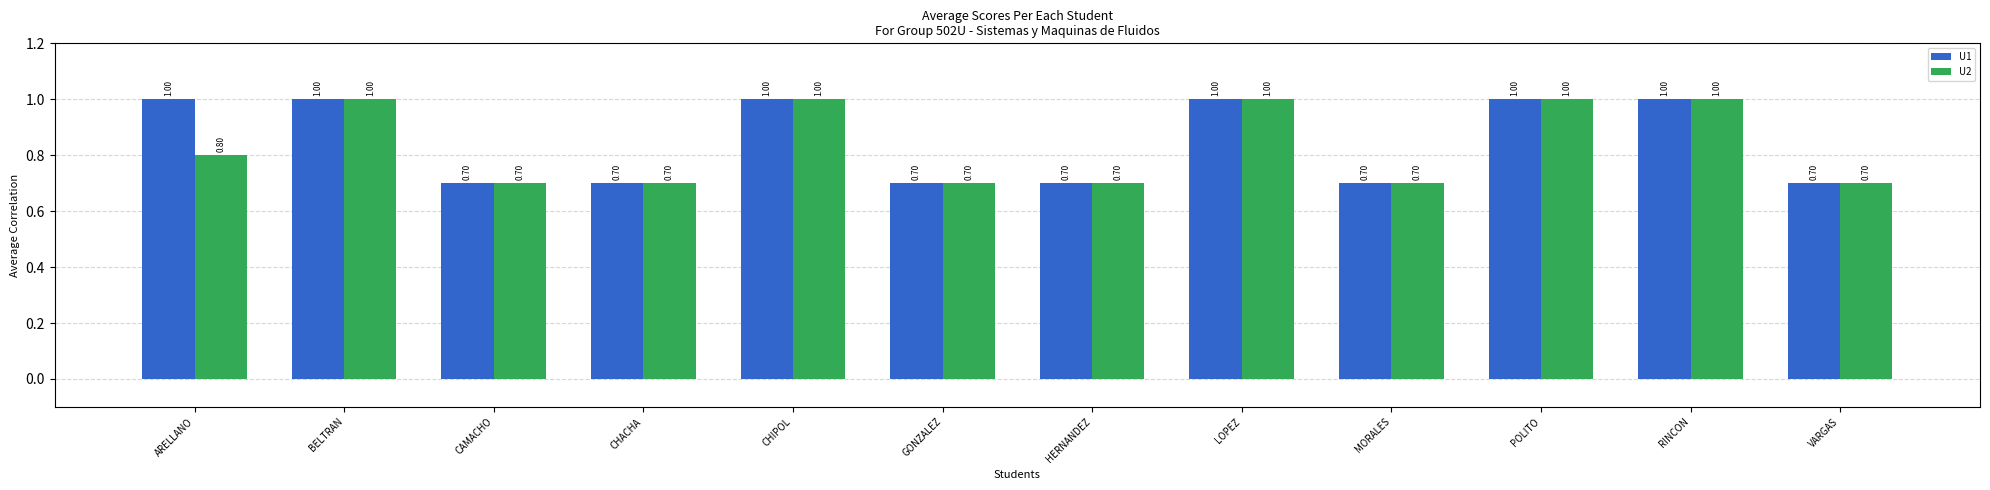

The value of U1 at GONZALEZ is 0.7. True or false?

True